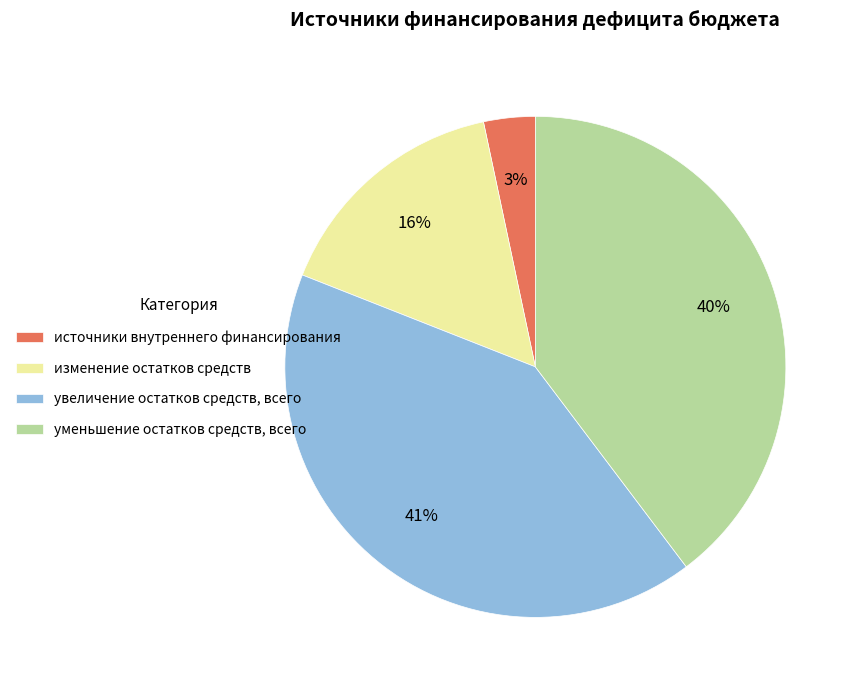

Is there any slice that represents more than half of the pie?

No